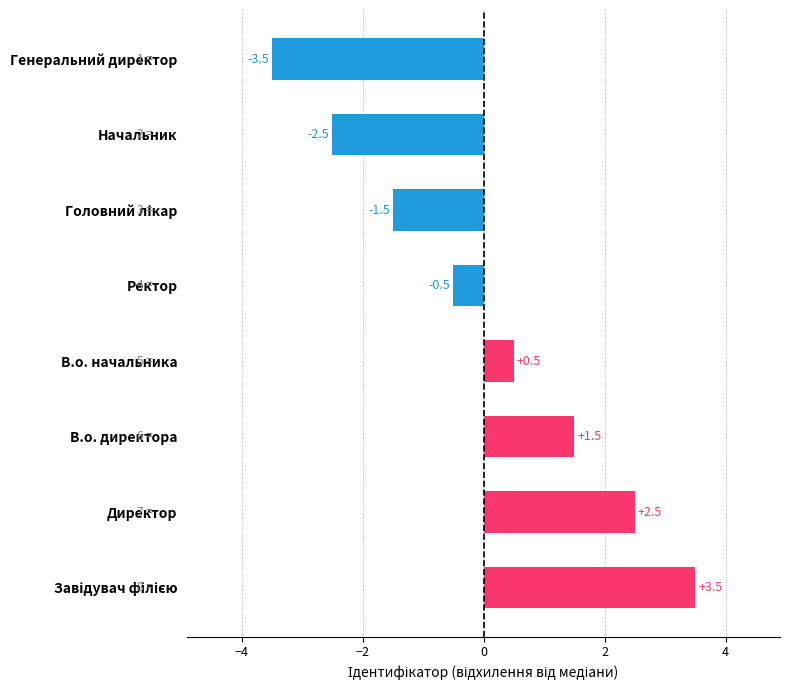

How many positive values are there?

4